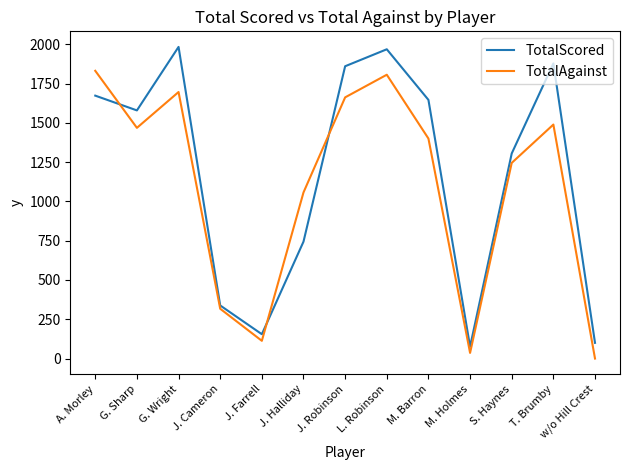

What is the total value across all series at J. Cameron?

655